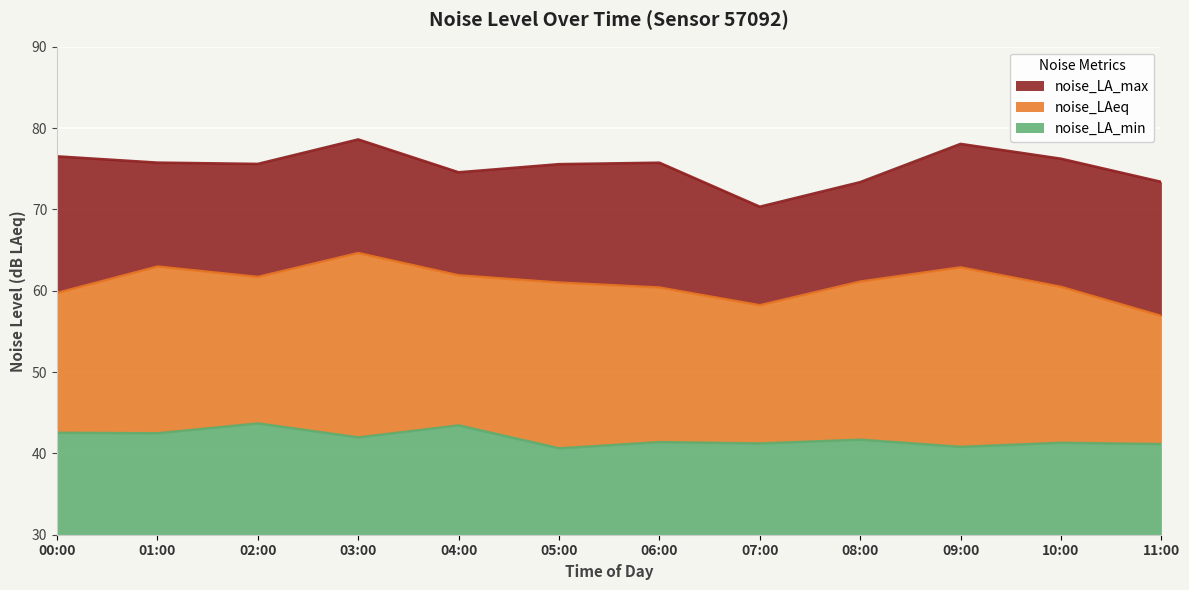

Reading right to left, transcribe all the data shown in this chart.

noise_LA_max: 11:00=73.4	10:00=76.2	09:00=78.0	08:00=73.3	07:00=70.3	06:00=75.7	05:00=75.6	04:00=74.6	03:00=78.6	02:00=75.6	01:00=75.8	00:00=76.5
noise_LAeq: 11:00=56.9	10:00=60.5	09:00=62.9	08:00=61.1	07:00=58.2	06:00=60.4	05:00=61.0	04:00=61.9	03:00=64.6	02:00=61.7	01:00=63.0	00:00=59.7
noise_LA_min: 11:00=41.1	10:00=41.3	09:00=40.8	08:00=41.7	07:00=41.2	06:00=41.4	05:00=40.6	04:00=43.4	03:00=42.0	02:00=43.7	01:00=42.5	00:00=42.5